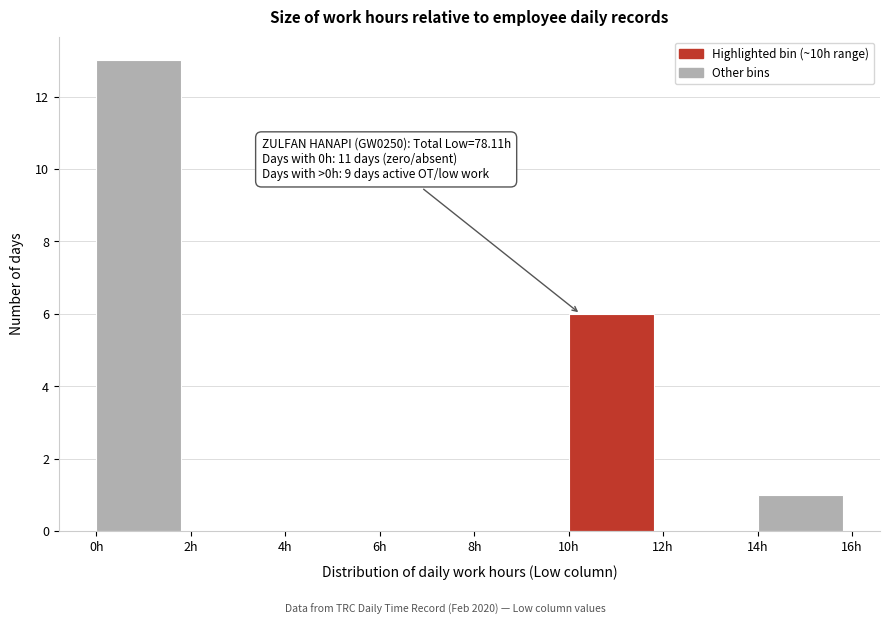

Which range on the x-axis has the tallest bar?

0 to 2